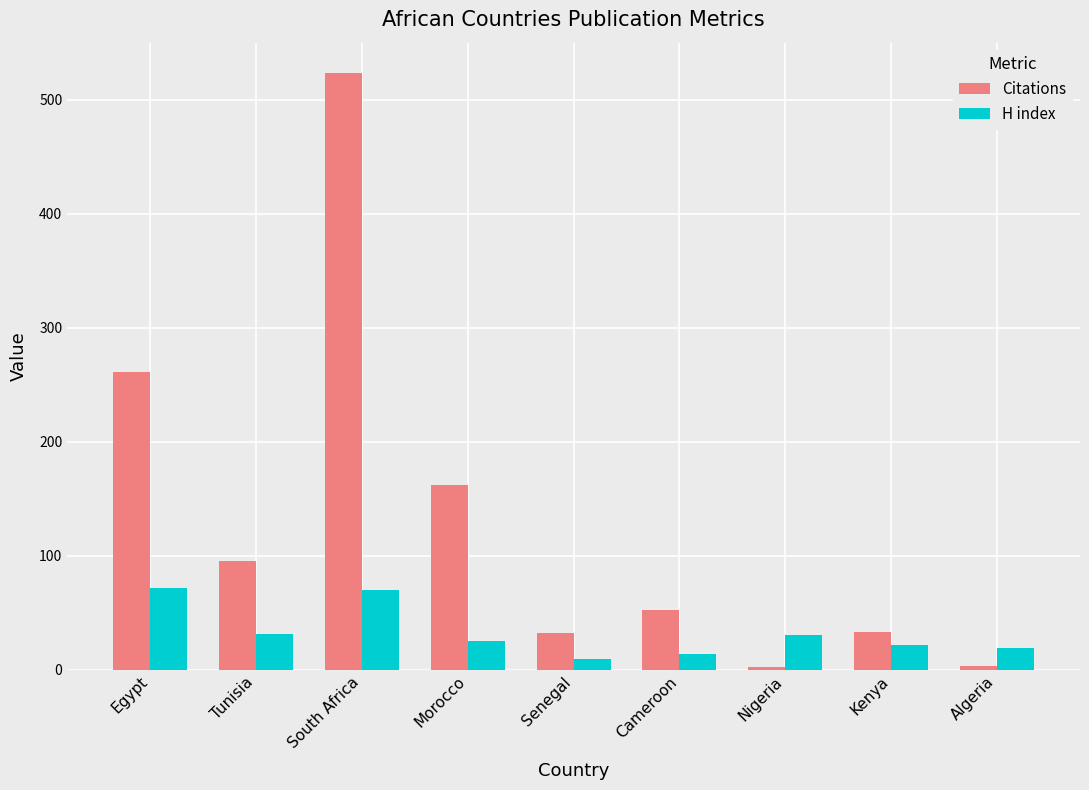

What value does the H index series have at Tunisia, to the nearest 5?

30